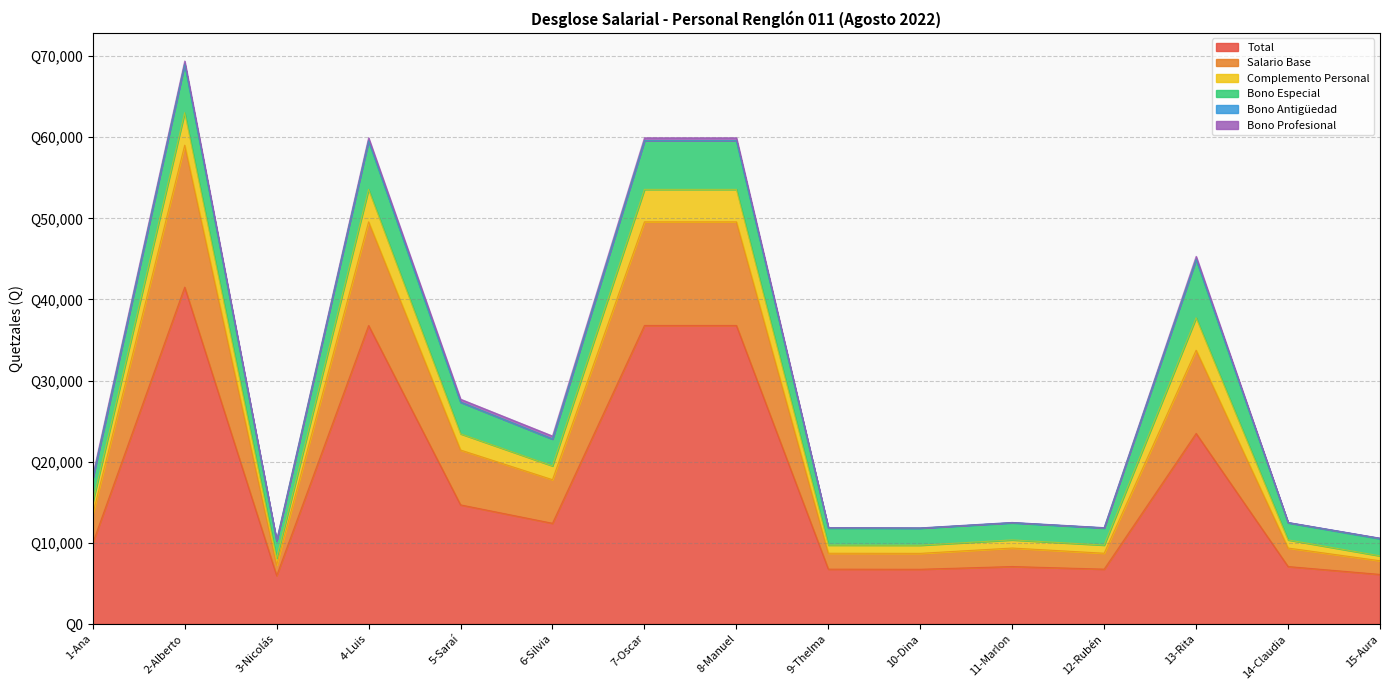

True or false: Bono Antigüedad and Bono Especial intersect in this chart.

False